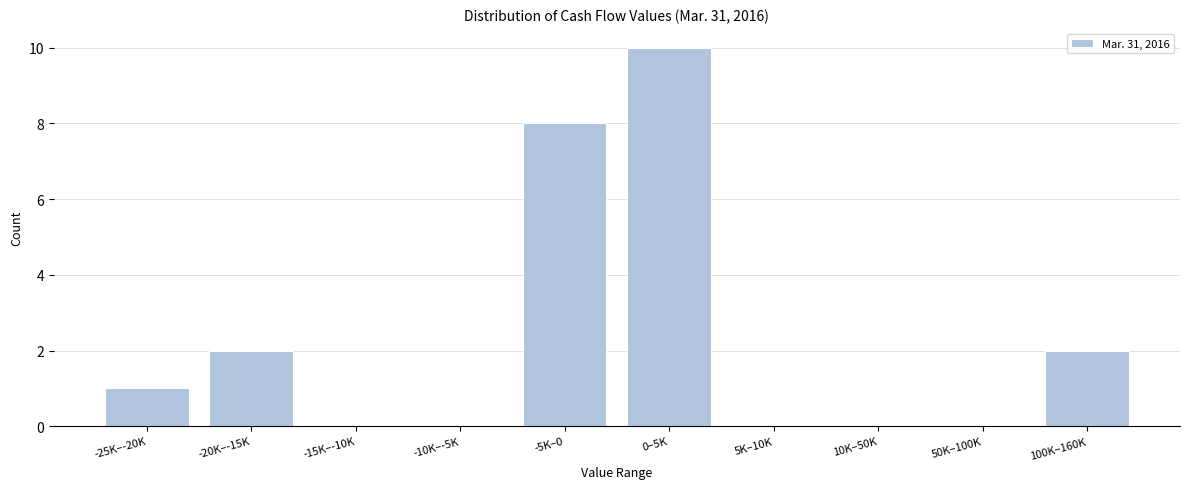

Reading right to left, what are all the values shown in this chart?

100K–160K=2	50K–100K=0	10K–50K=0	5K–10K=0	0–5K=10	-5K–0=8	-10K–-5K=0	-15K–-10K=0	-20K–-15K=2	-25K–-20K=1